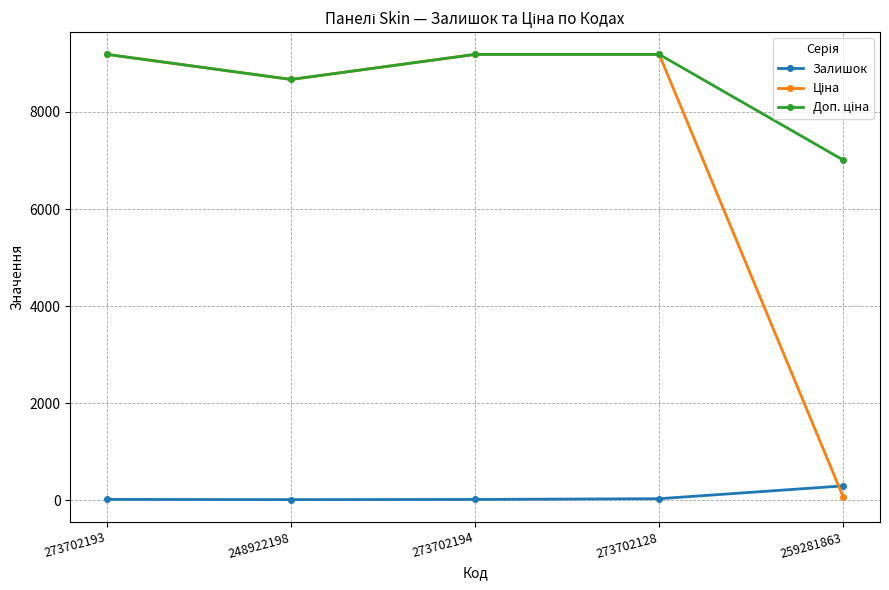

What is the greatest value displayed?

9185.9